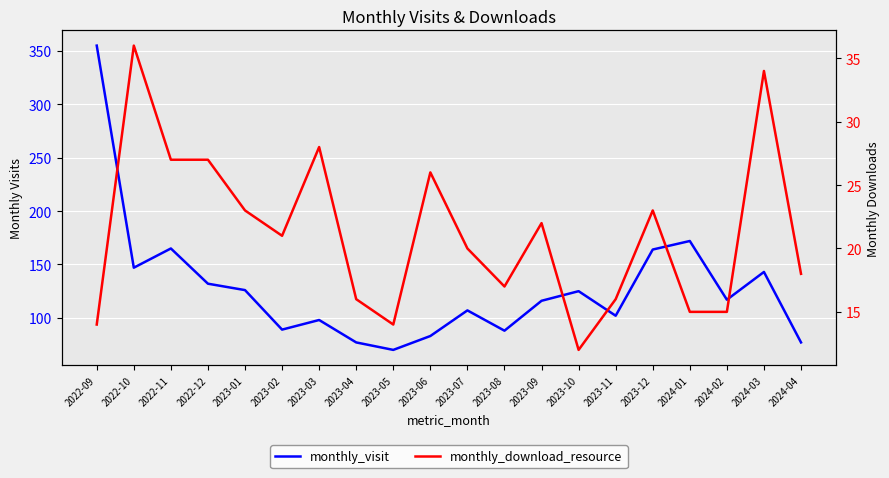

Where is the first local maximum for monthly_download_resource?

2022-10